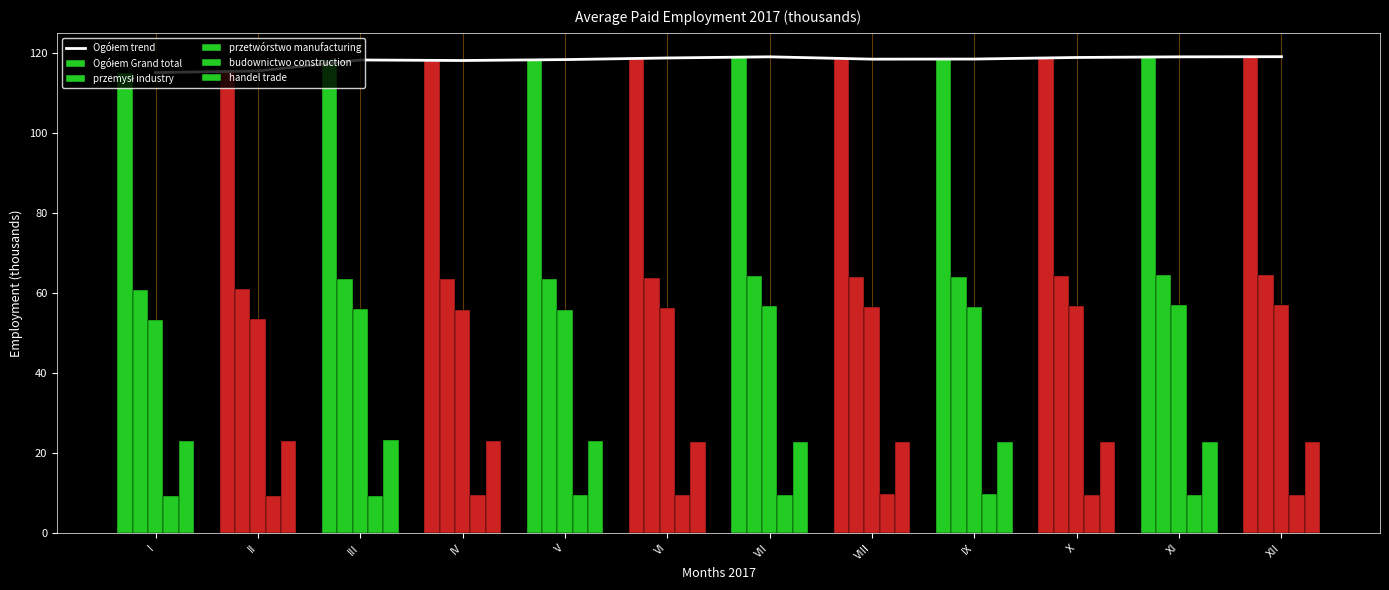

List the series in order of their peak value, lowest first.

budownictwo construction, handel trade, przetwórstwo manufacturing, przemysł industry, Ogółem trend, Ogółem Grand total